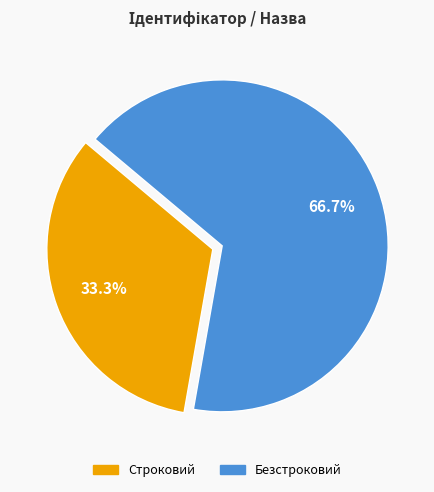

Is there a majority slice in this chart?

Yes